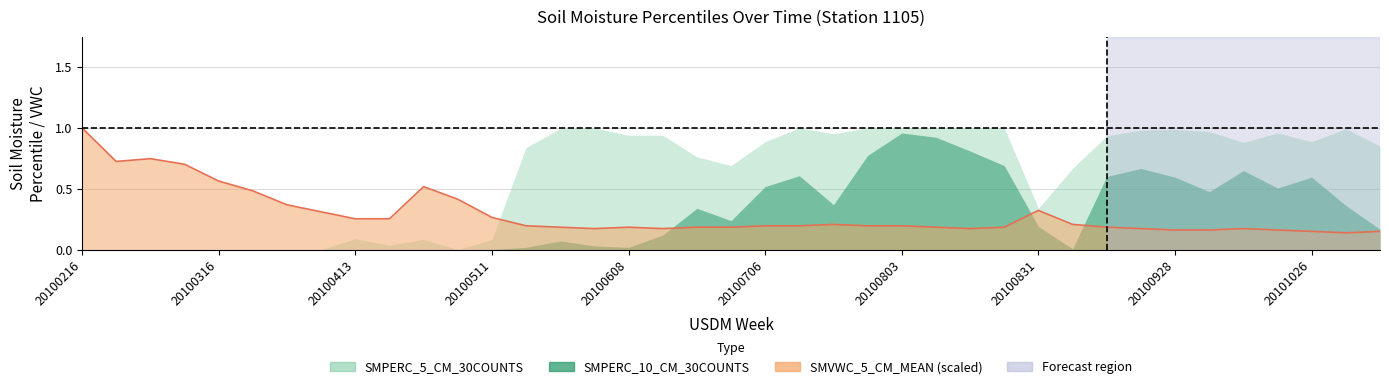

Which category has the highest value in the SMVWC_5_CM_MEAN series?

20100216